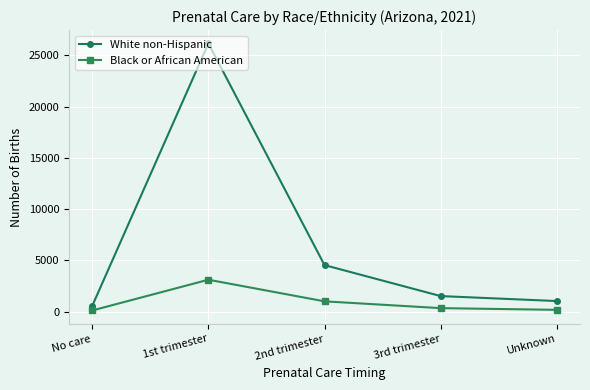

At which category does the chart reach its peak across all series?

1st trimester